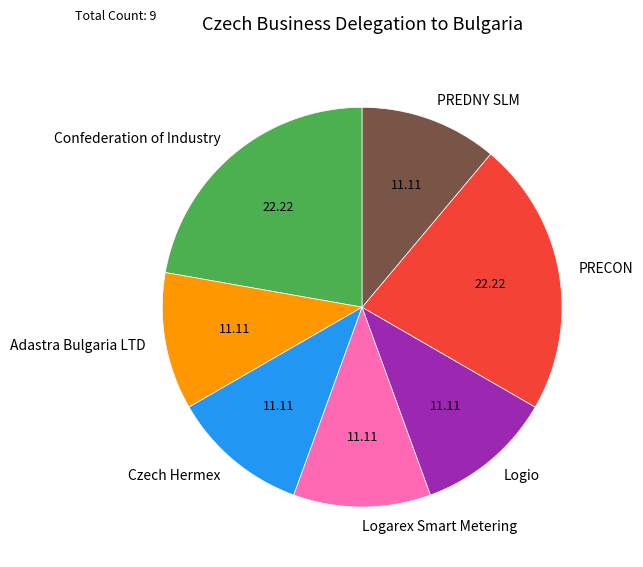

Is the sum of Confederation of Industry and PRECON greater than half?

No